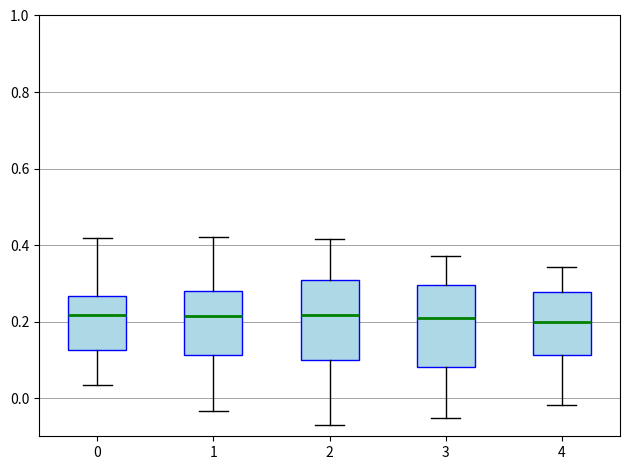

Reading left to right, transcribe this box plot: for each box, give where its median line is, the range the box spans, and where its two whiskers end, as read against the y-axis. The values are not printed on the chart, so give them approximately, as read against the axis.

0: median 0.22, box 0.12 to 0.26, whiskers 0.04 to 0.42
1: median 0.22, box 0.12 to 0.28, whiskers -0.04 to 0.42
2: median 0.22, box 0.10 to 0.30, whiskers -0.08 to 0.42
3: median 0.20, box 0.08 to 0.30, whiskers -0.06 to 0.38
4: median 0.20, box 0.12 to 0.28, whiskers -0.02 to 0.34